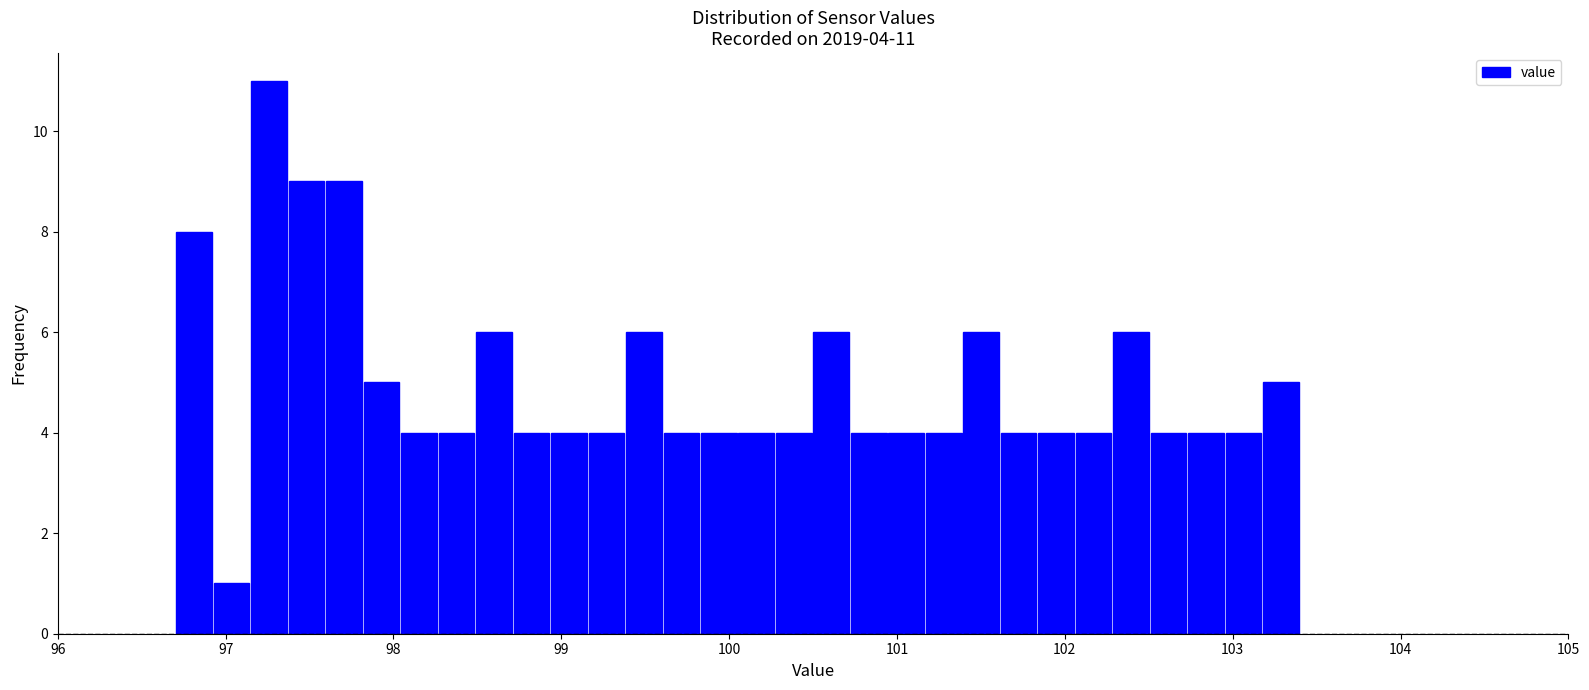

Read against the x-axis, roughly where is the centre of the tallest bar?

97.3